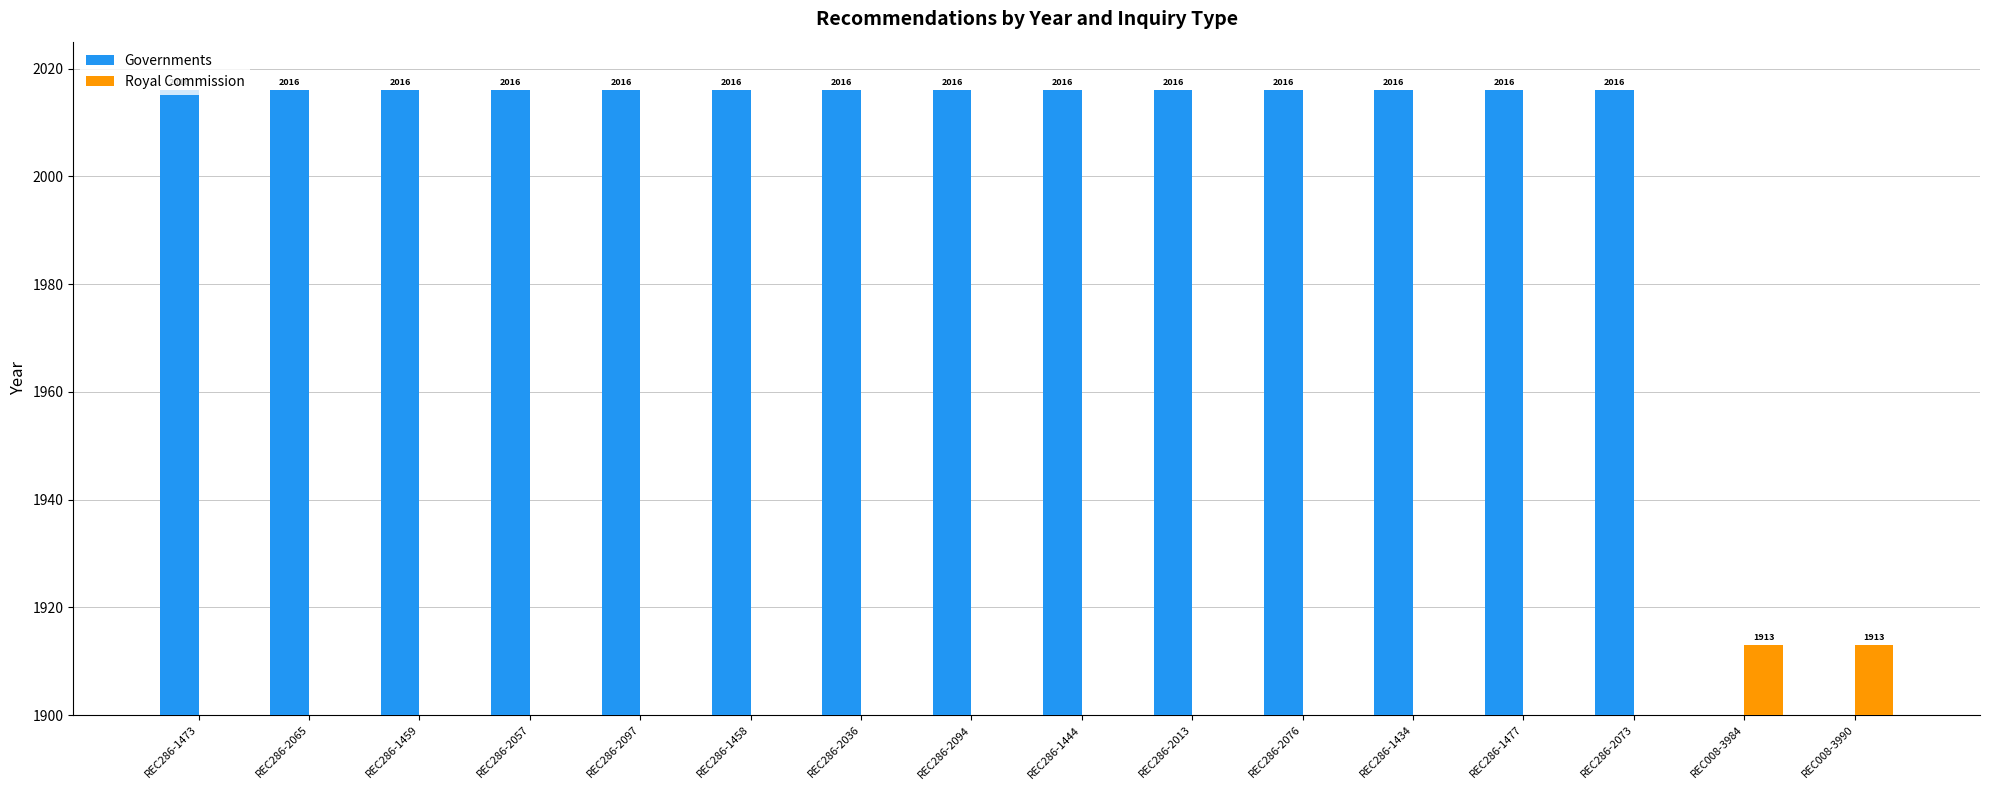

Which series has the largest total across all categories?

Governments